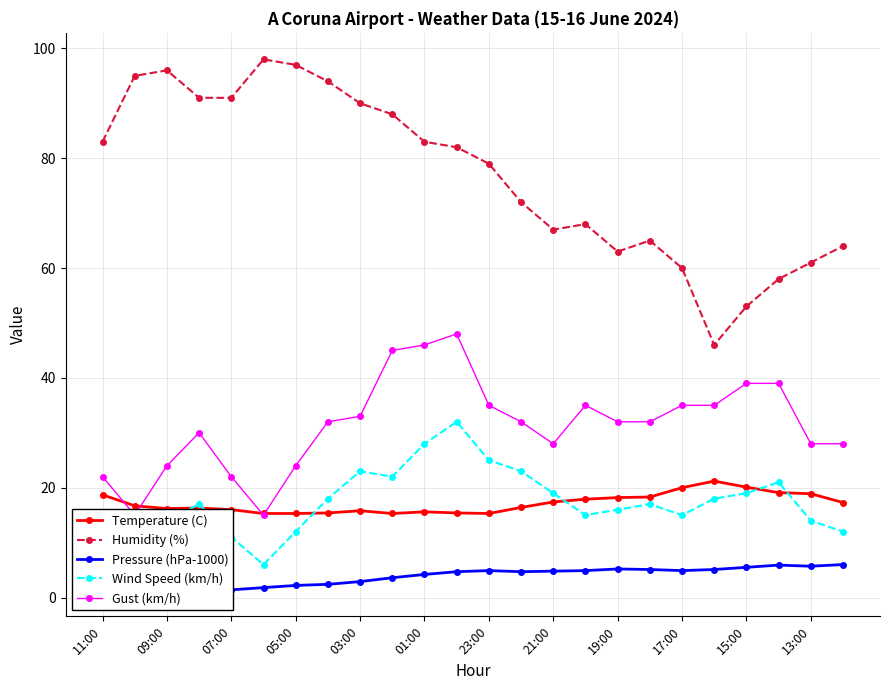

Reading left to right, extract all data points from this chart.

Temperature (C): 18.7	16.7	16.2	16.3	16.0	15.3	15.3	15.4	15.8	15.3	15.6	15.4	15.3	16.4	17.4	17.9	18.2	18.3	20.0	21.2	20.1	19.1	18.9	17.3
Humidity (%): 83.0	95.0	96.0	91.0	91.0	98.0	97.0	94.0	90.0	88.0	83.0	82.0	79.0	72.0	67.0	68.0	63.0	65.0	60.0	46.0	53.0	58.0	61.0	64.0
Pressure (hPa-1000): 1.4	1.5	1.4	1.6	1.4	1.8	2.2	2.4	2.9	3.6	4.2	4.7	4.9	4.7	4.8	4.9	5.2	5.1	4.9	5.1	5.5	5.9	5.7	6.0
Wind Speed (km/h): 12.0	8.0	14.0	17.0	11.0	6.0	12.0	18.0	23.0	22.0	28.0	32.0	25.0	23.0	19.0	15.0	16.0	17.0	15.0	18.0	19.0	21.0	14.0	12.0
Gust (km/h): 22.0	15.0	24.0	30.0	22.0	15.0	24.0	32.0	33.0	45.0	46.0	48.0	35.0	32.0	28.0	35.0	32.0	32.0	35.0	35.0	39.0	39.0	28.0	28.0